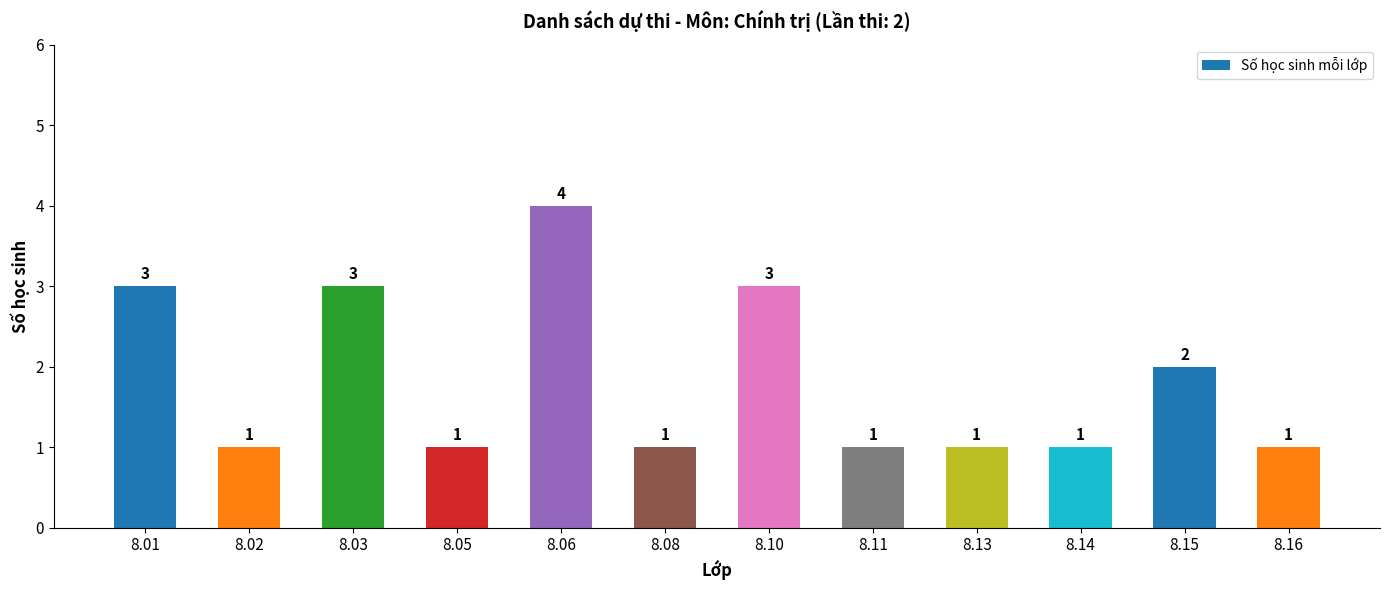

Is it true that the value at 8.16 is 1?

True